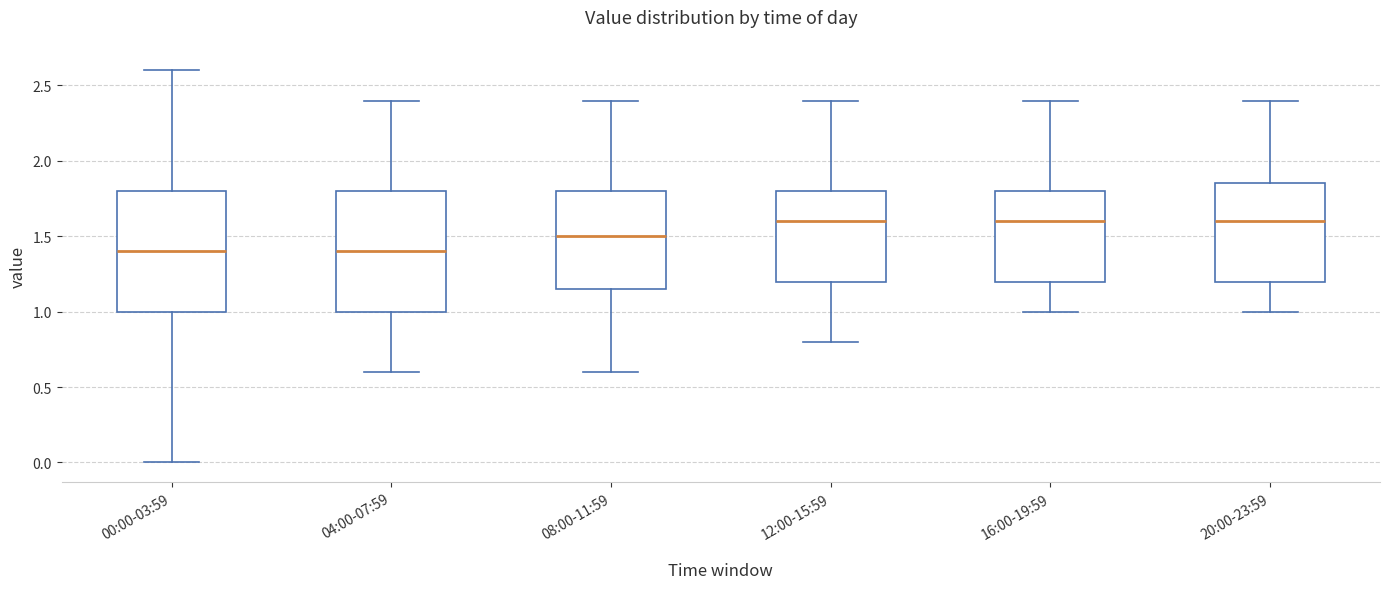

Reading left to right, transcribe this box plot: for each box, give where its median line is, the range the box spans, and where its two whiskers end, as read against the y-axis. The values are not printed on the chart, so give them approximately, as read against the axis.

00:00-03:59: median 1.40, box 1.00 to 1.80, whiskers 0.00 to 2.60
04:00-07:59: median 1.40, box 1.00 to 1.80, whiskers 0.60 to 2.40
08:00-11:59: median 1.50, box 1.15 to 1.80, whiskers 0.60 to 2.40
12:00-15:59: median 1.60, box 1.20 to 1.80, whiskers 0.80 to 2.40
16:00-19:59: median 1.60, box 1.20 to 1.80, whiskers 1.00 to 2.40
20:00-23:59: median 1.60, box 1.20 to 1.85, whiskers 1.00 to 2.40